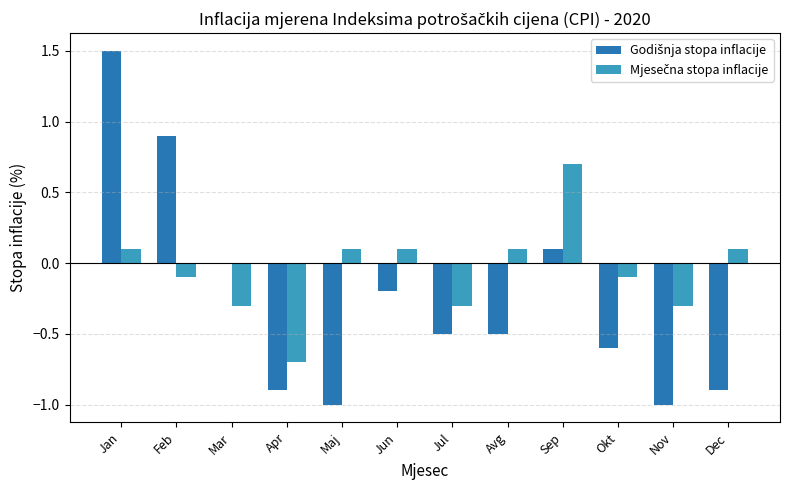

What is the total value across all series at Apr?

-1.6